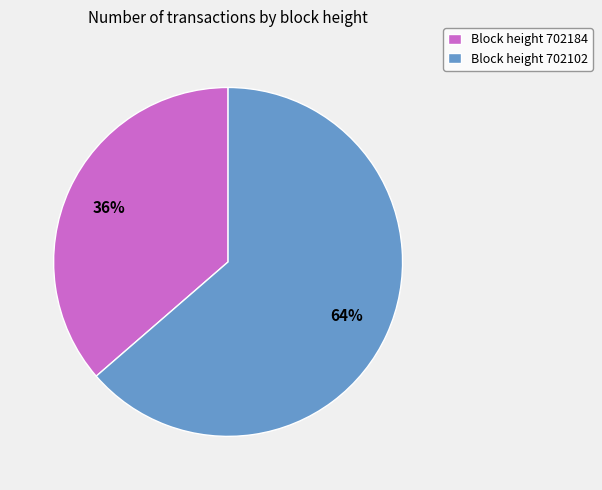

True or false: Block height 702102 accounts for 55% of the total.

False